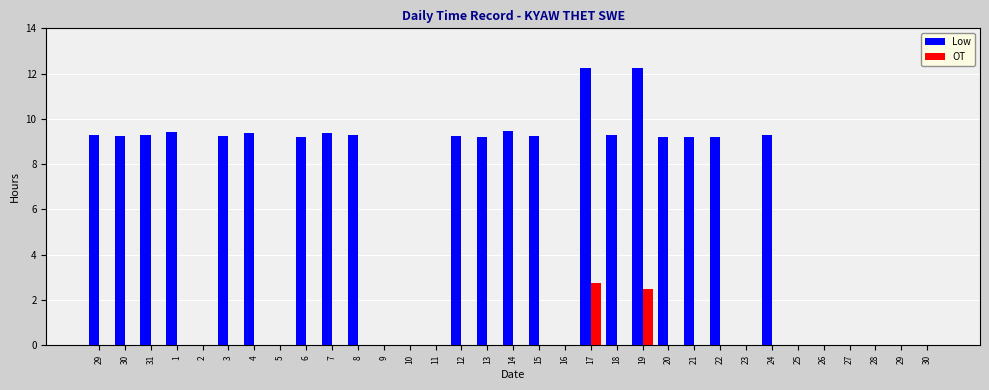

What is the greatest value displayed?

12.3